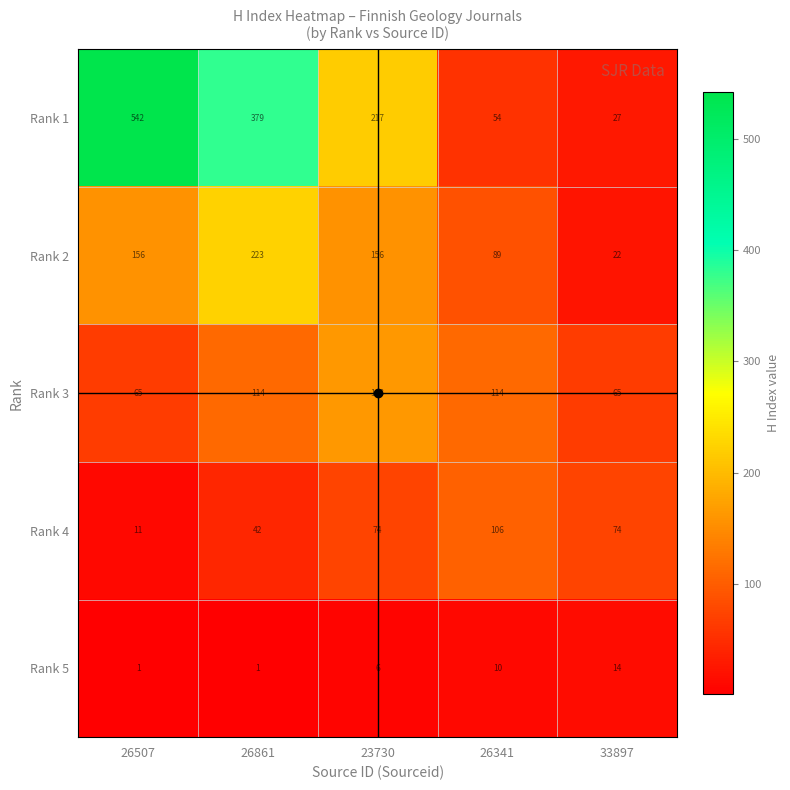

What is the difference between the second highest and second lowest values in the Rank 2 series?

67